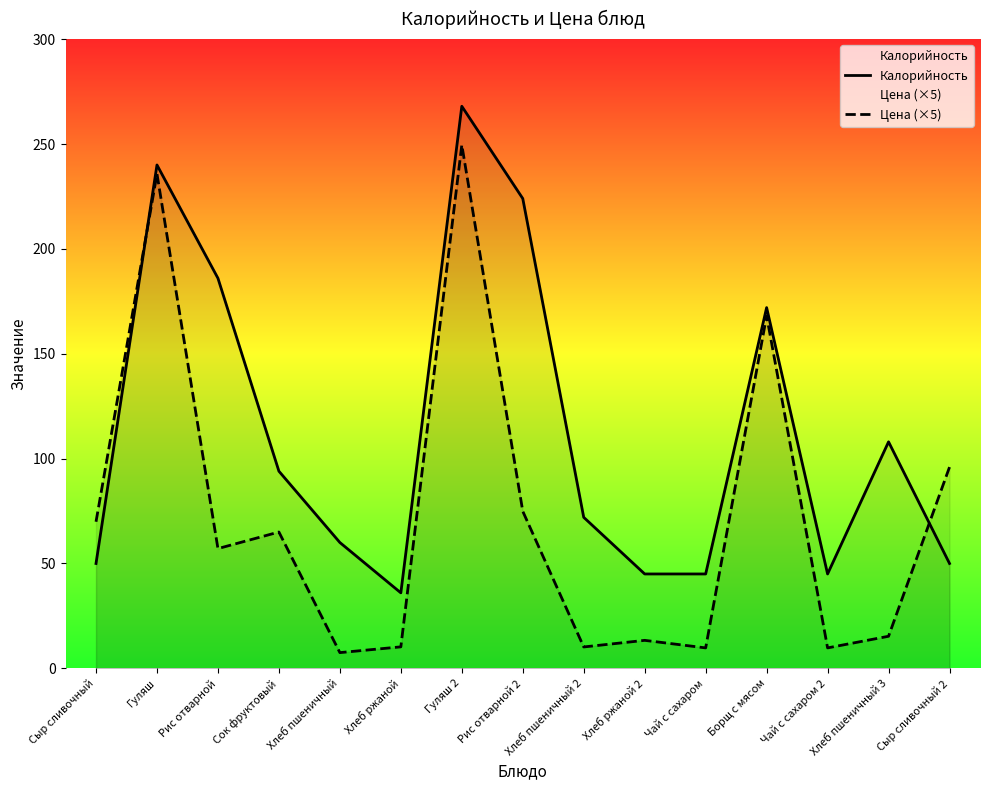

Which has a higher value, Хлеб пшеничный or Хлеб пшеничный 3?

Хлеб пшеничный 3